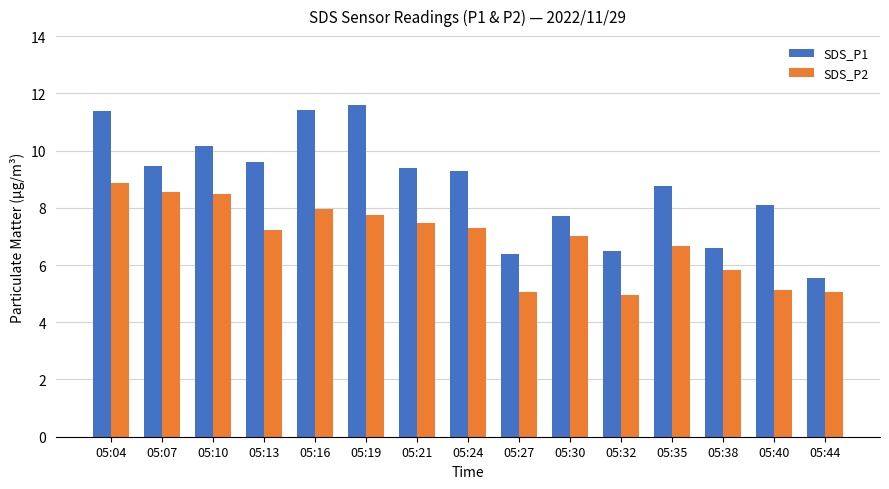

What is the total value across all series at 05:32?

11.5